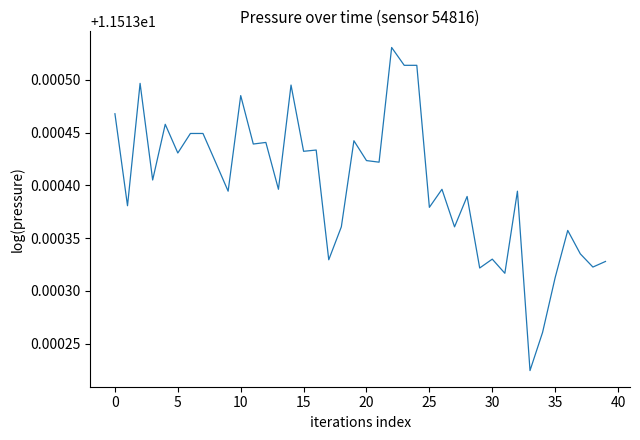

What is the value of the 24th point from the left?

11.5